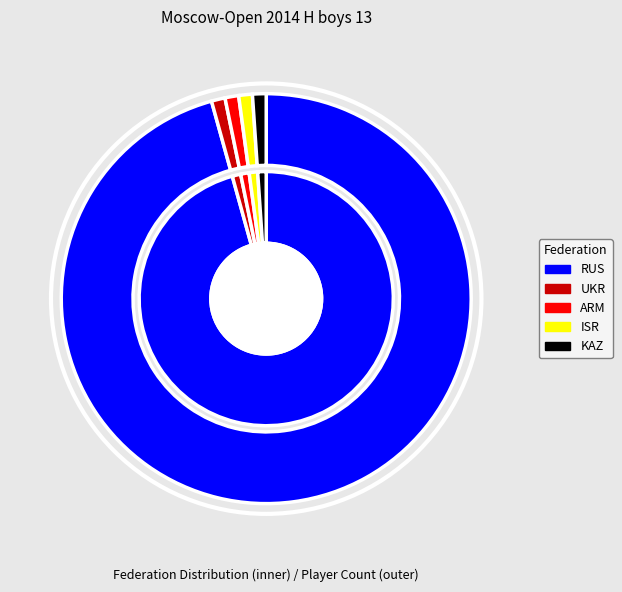

To the nearest percent, what portion does ISR represent?

1%